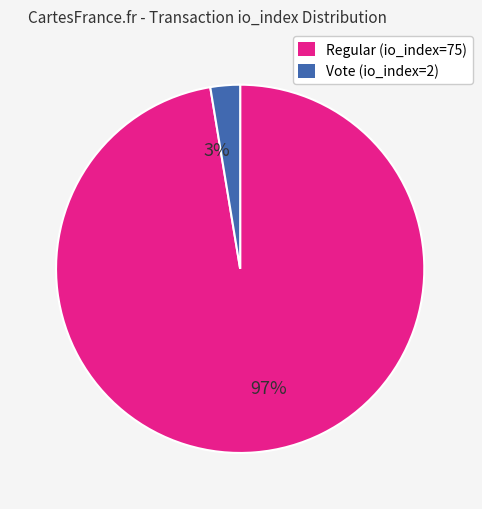

Is it true that 97% is 88% of the pie?

False